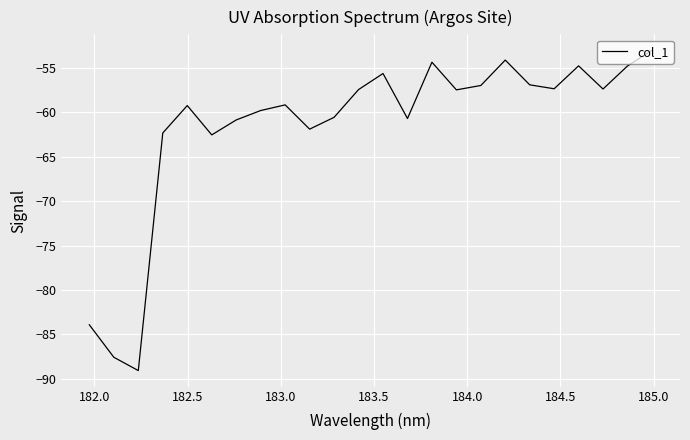

What is the difference between the maximum and minimum values?

36.1